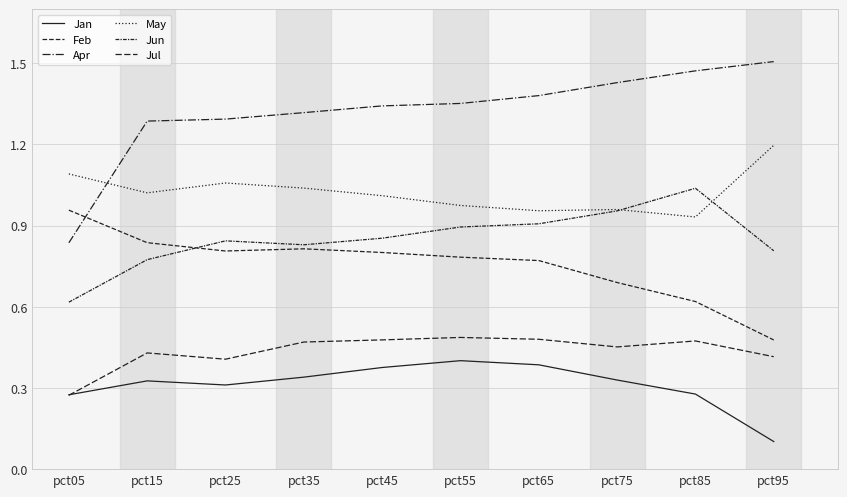

What is the lowest value of the Jan series?

0.1